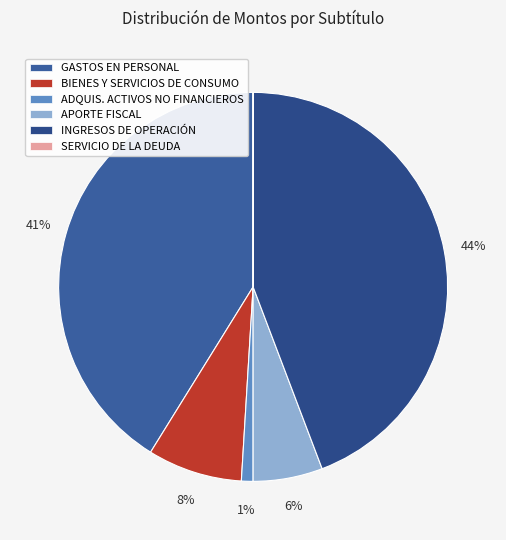

Do BIENES Y SERVICIOS DE CONSUMO and APORTE FISCAL together represent more than half of the pie?

No